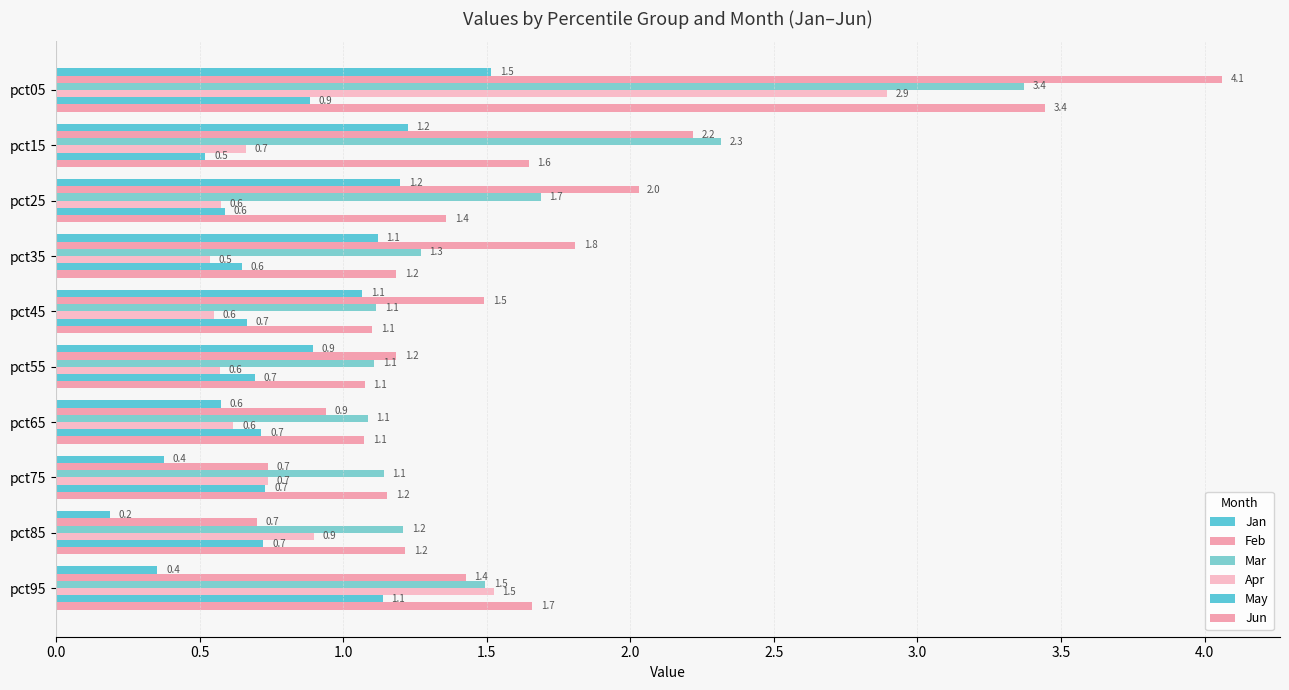

How many series are shown in this chart?

6